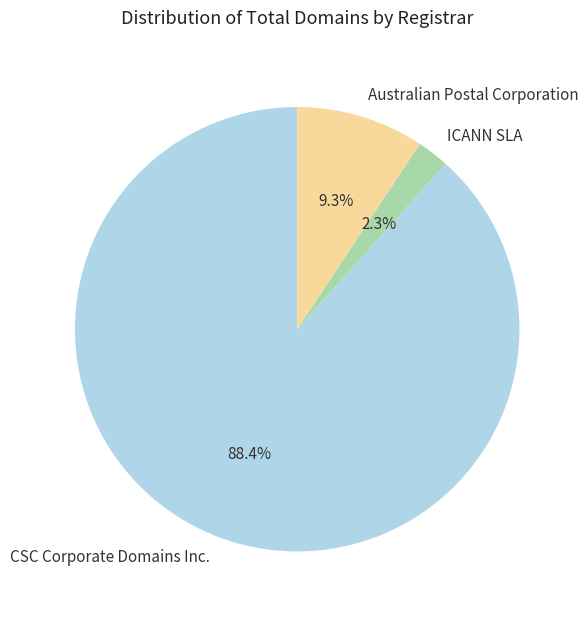

Which slice is the largest?

CSC Corporate Domains Inc.